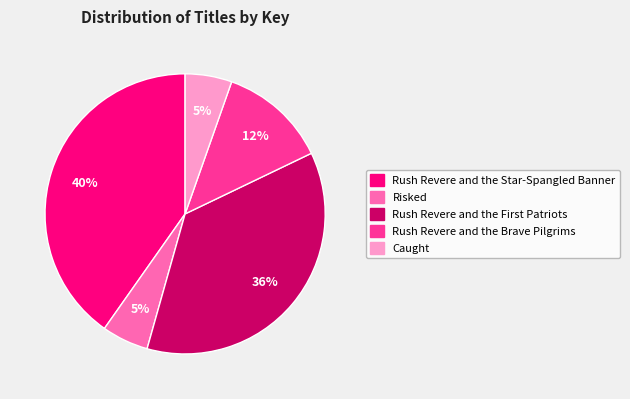

Between Rush Revere and the Brave Pilgrims and Caught, which is larger?

Rush Revere and the Brave Pilgrims